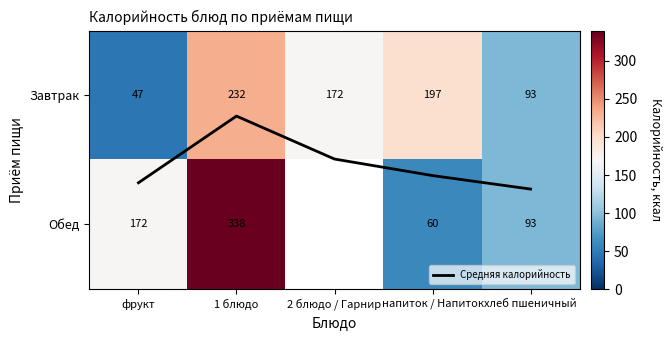

At which label does Обед reach its minimum?

напиток / Напиток